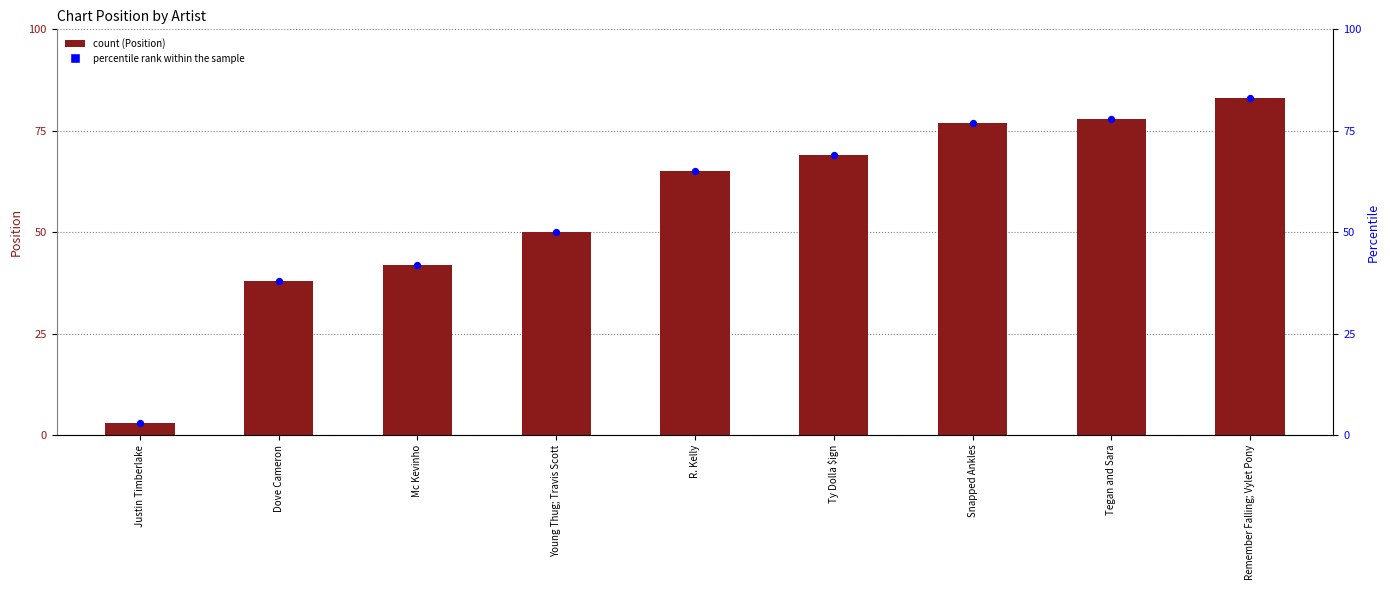

At how many categories does at least one series exceed 42?

6